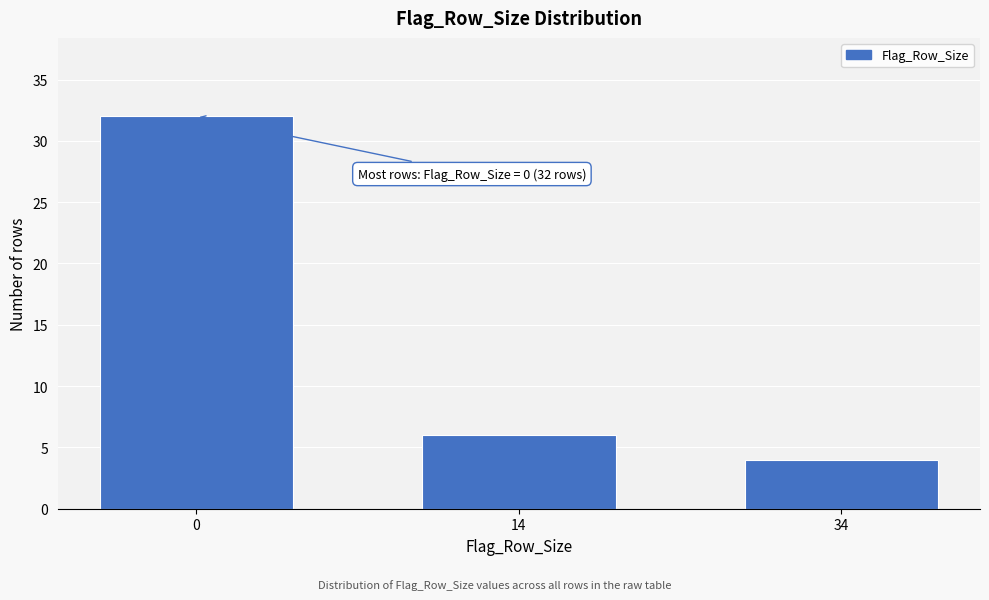

Reading left to right, list all the values displayed in this chart.

32	6	4